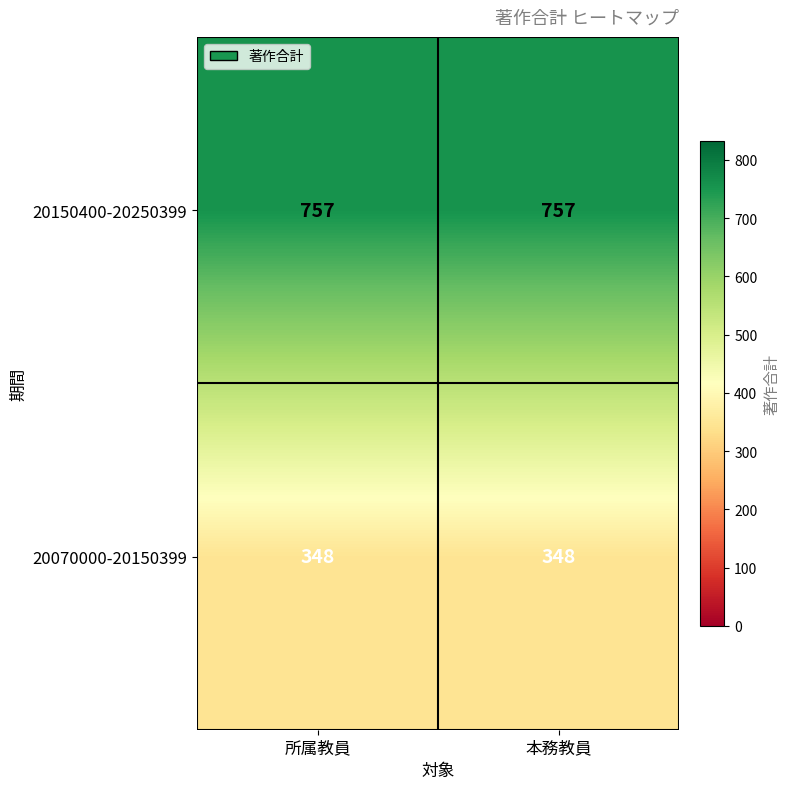

Reading left to right, list all the values displayed in this chart.

20150400-20250399: 所属教員=757	本務教員=757
20070000-20150399: 所属教員=348	本務教員=348